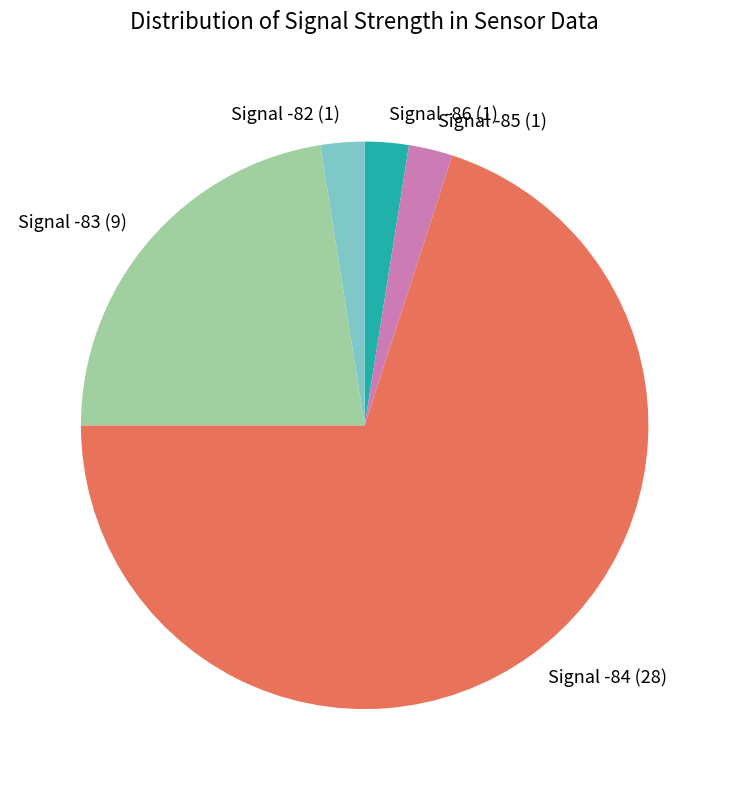

Which category has the biggest portion of the pie?

Signal -84 (28)